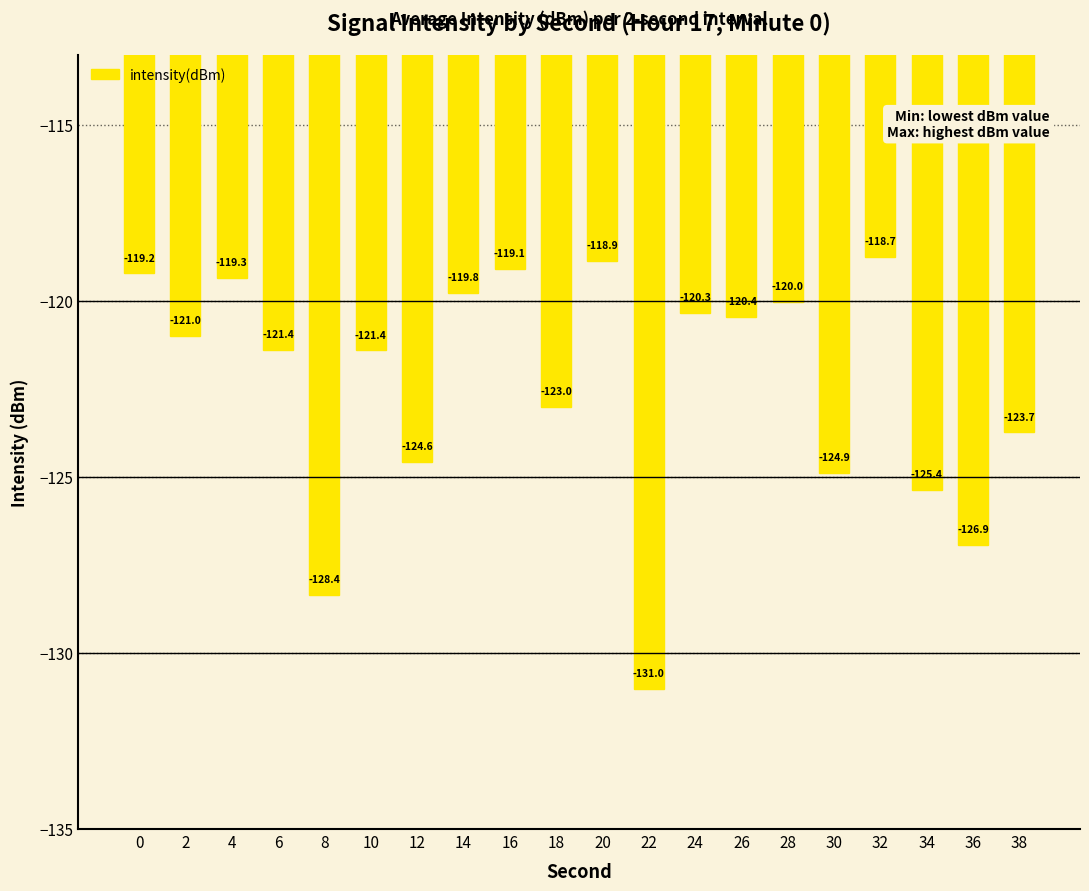

Does the chart contain stacked bars?

No